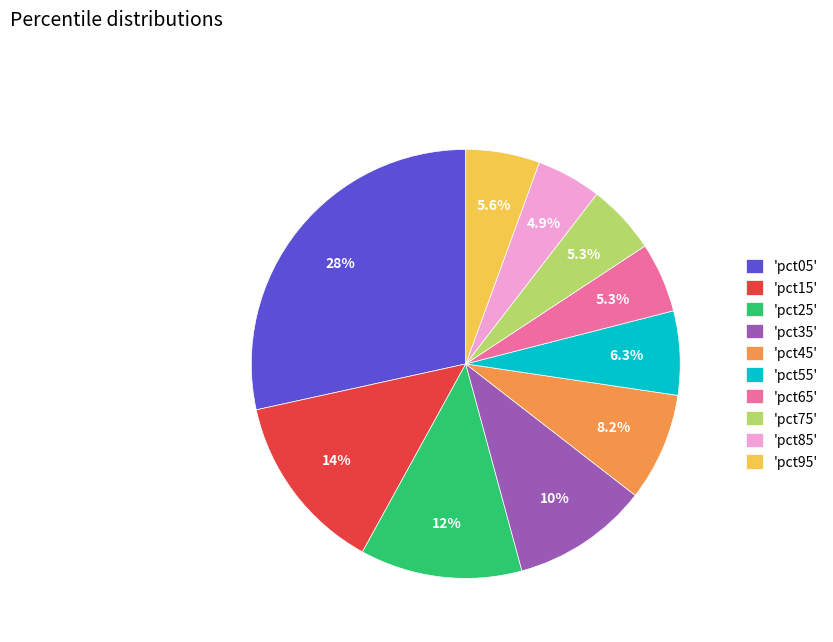

Is there any slice that represents more than half of the pie?

No